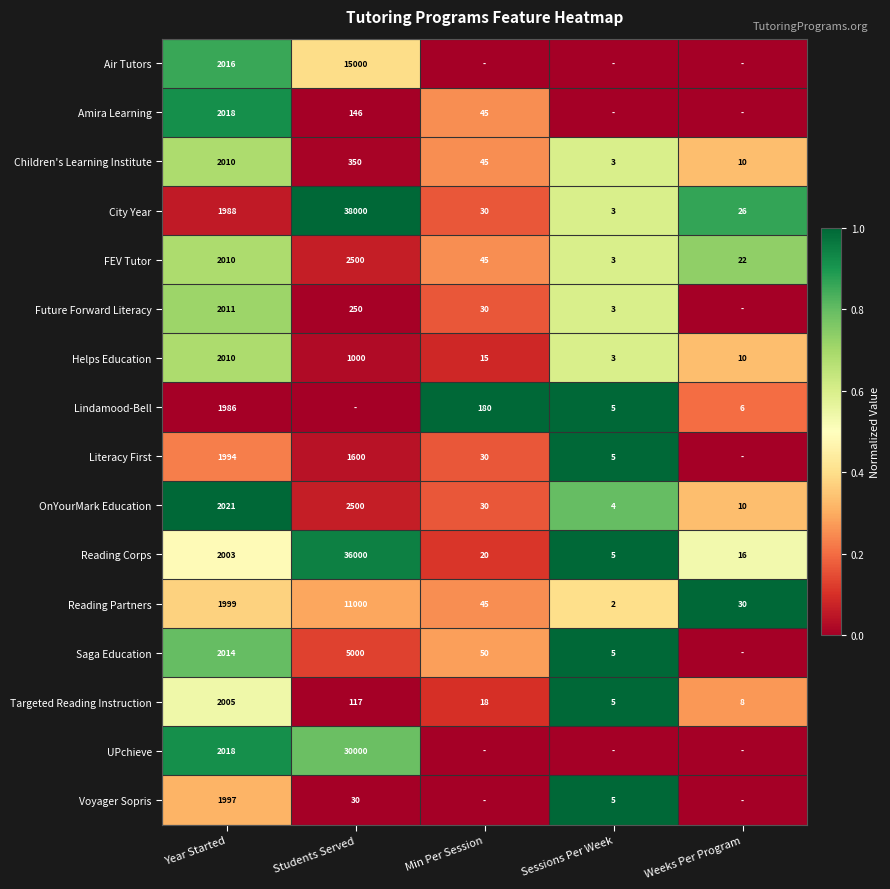

Is it true that OnYourMark Education equals 30 at Min Per Session?

True